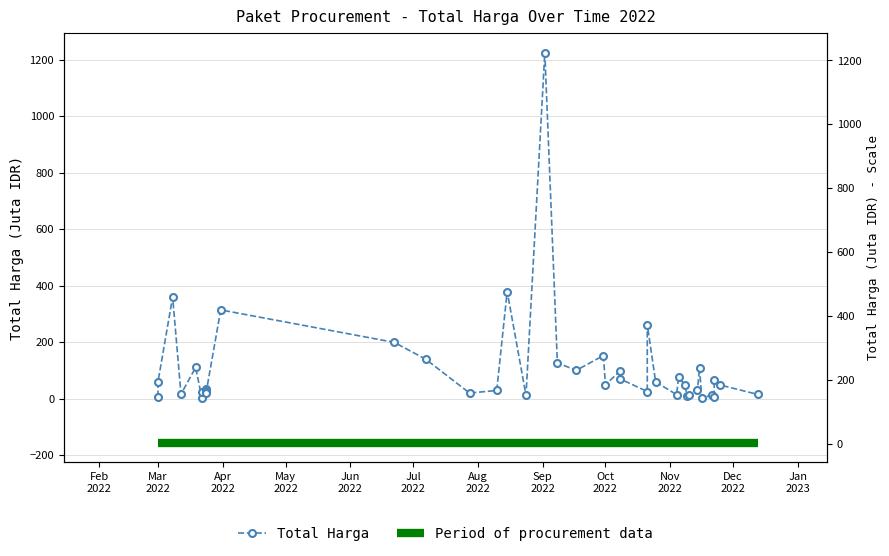

What is the difference between the maximum and minimum values?

1222.3